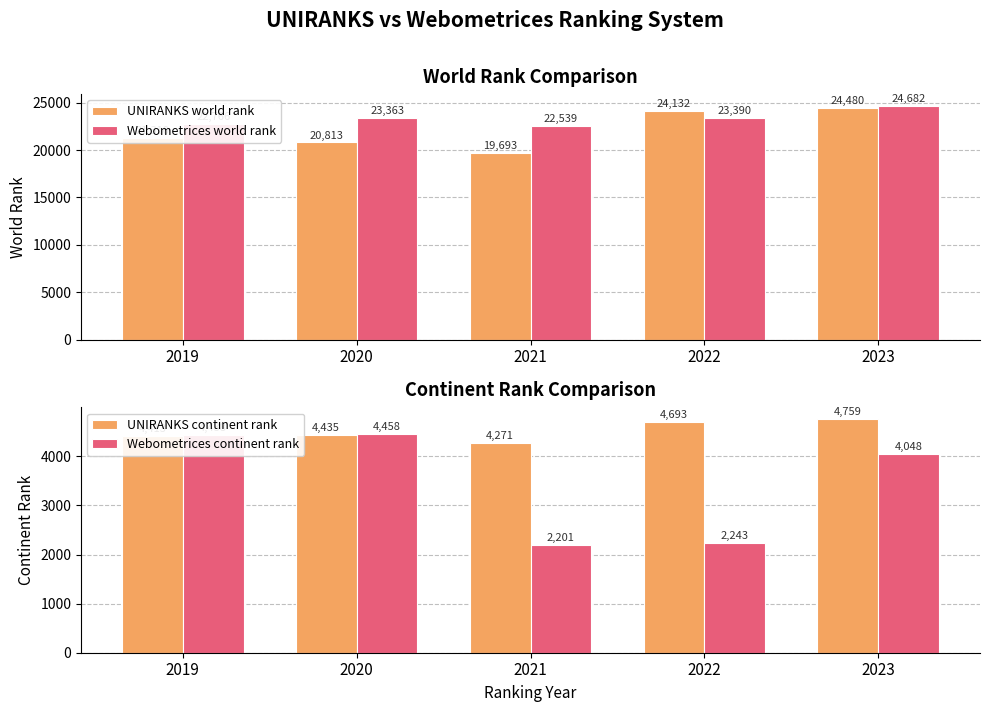

Rank the series by their maximum value, from highest to lowest.

Webometrices world rank, UNIRANKS world rank, UNIRANKS continent rank, Webometrices continent rank